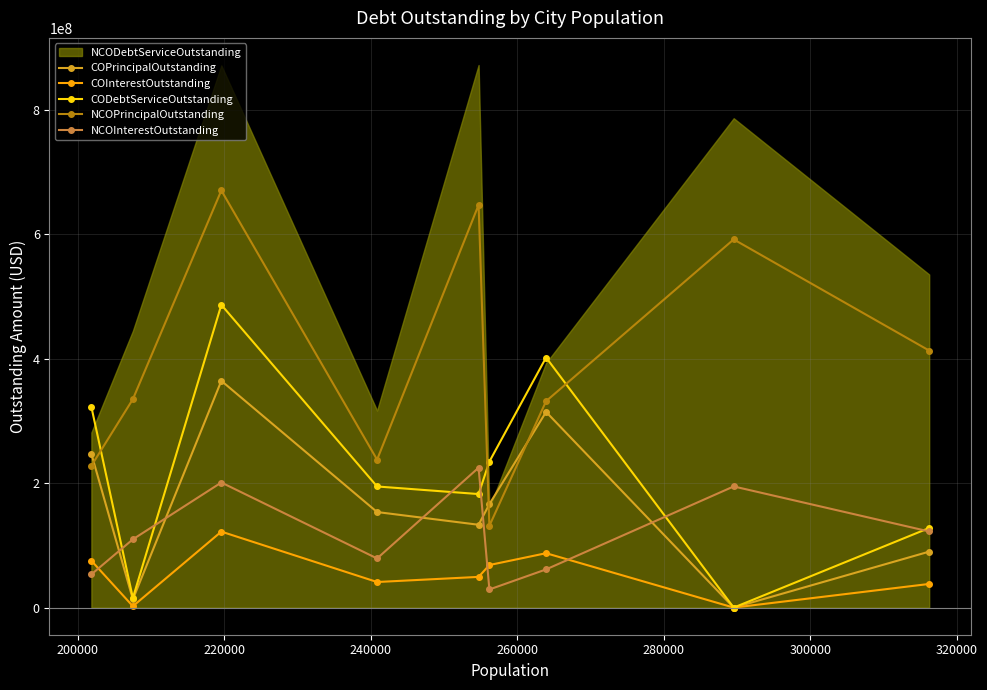

What is the value of the NCOInterestOutstanding point at the 4th from the left?

78954697.1